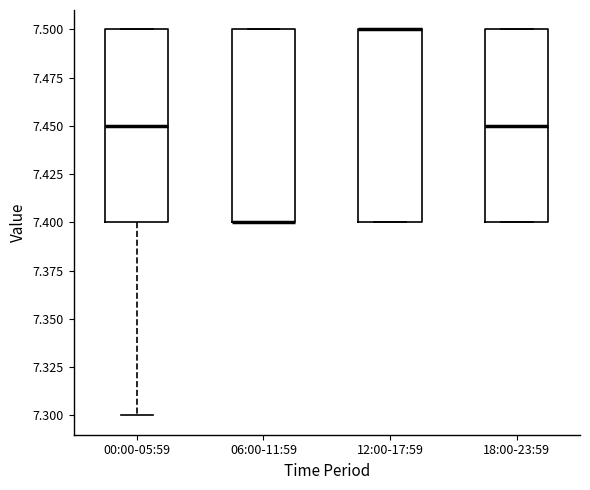

Reading left to right, read every box against the y-axis: the position of its median line, the range the box covers, and the ends of its whiskers. The values are not printed on the chart, so give them approximately, as read against the axis.

00:00-05:59: median 7.45, box 7.40 to 7.50, whiskers 7.30 to 7.50
06:00-11:59: median 7.40 (drawn on the box's lower edge), box 7.40 to 7.50, whiskers 7.40 to 7.50
12:00-17:59: median 7.50 (drawn on the box's upper edge), box 7.40 to 7.50, whiskers 7.40 to 7.50
18:00-23:59: median 7.45, box 7.40 to 7.50, whiskers 7.40 to 7.50